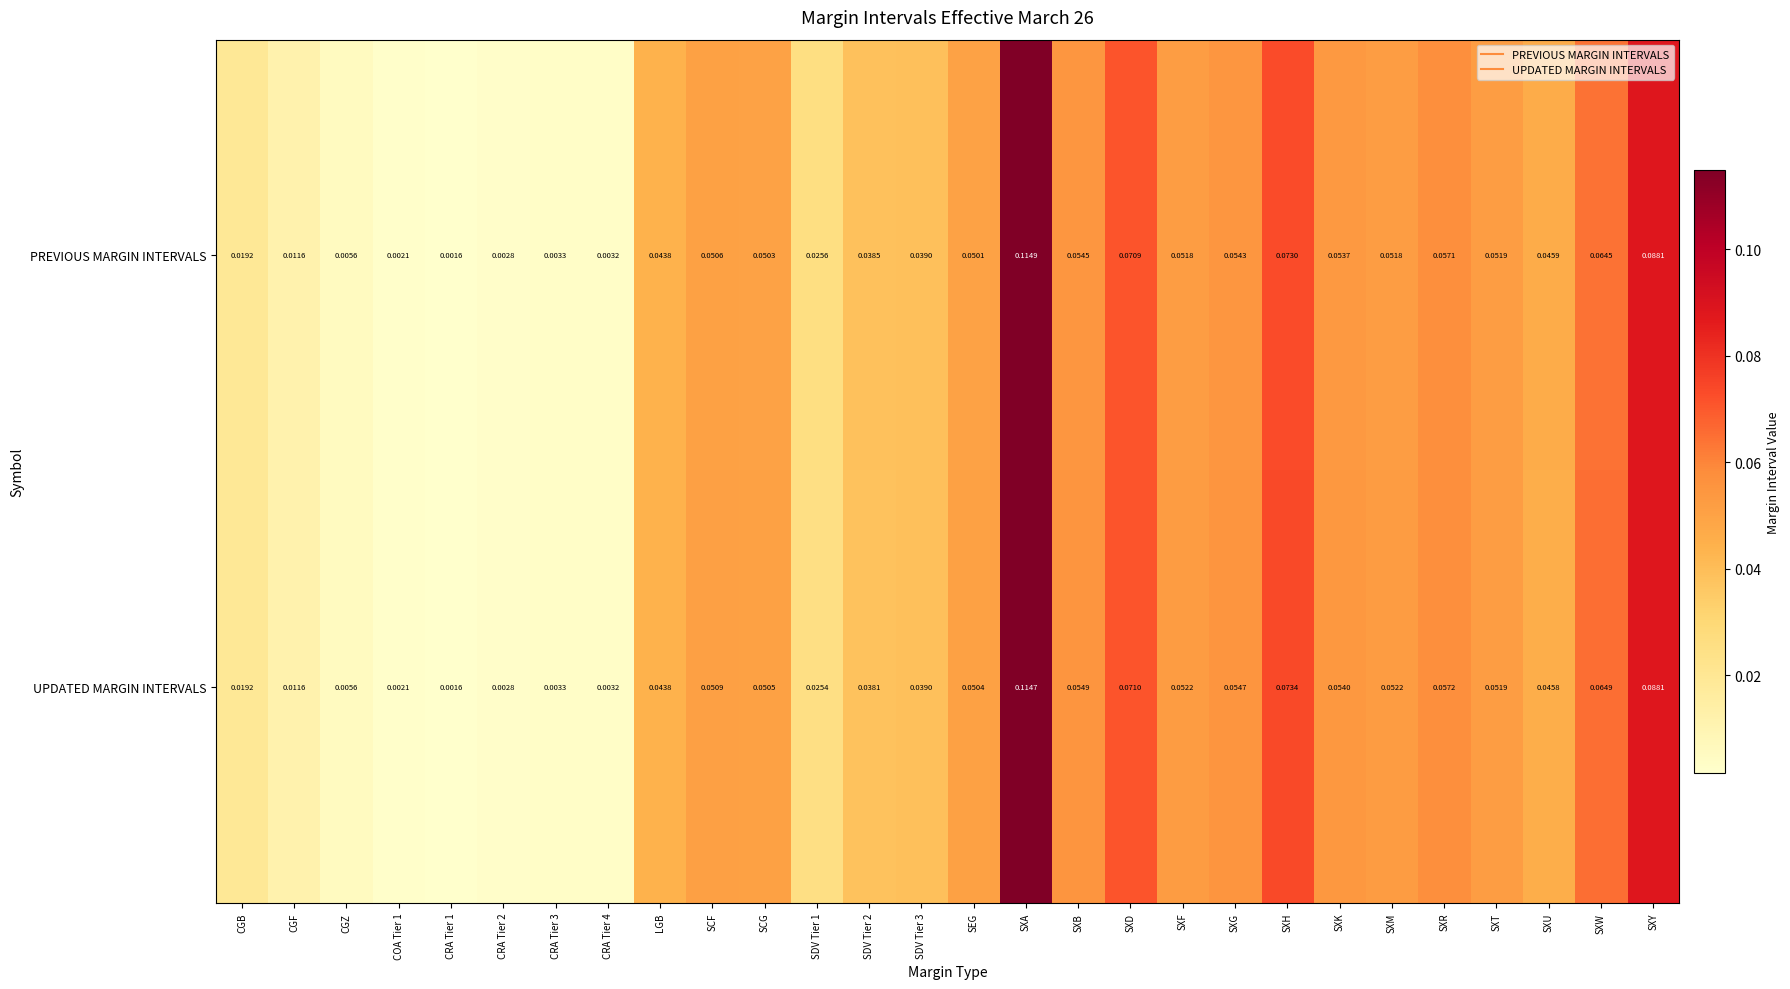

Which series has the largest range (max minus min)?

PREVIOUS MARGIN INTERVALS